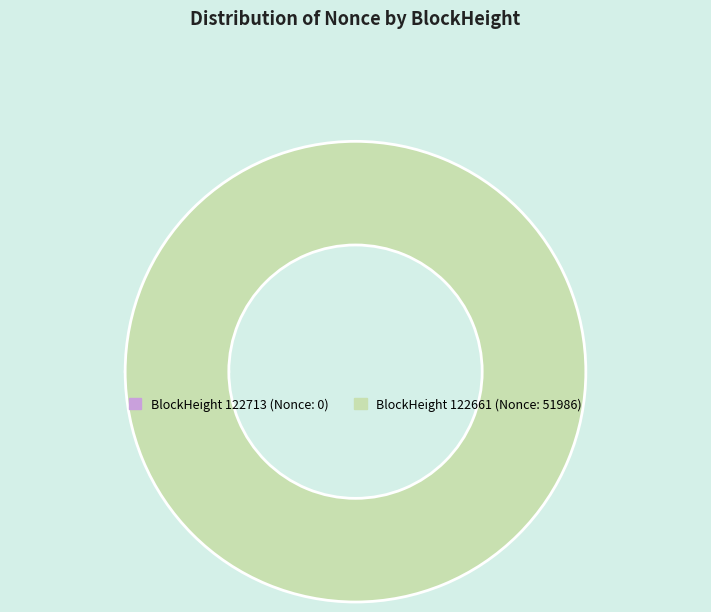

Rank the categories by value from lowest to highest.

122713, 122661